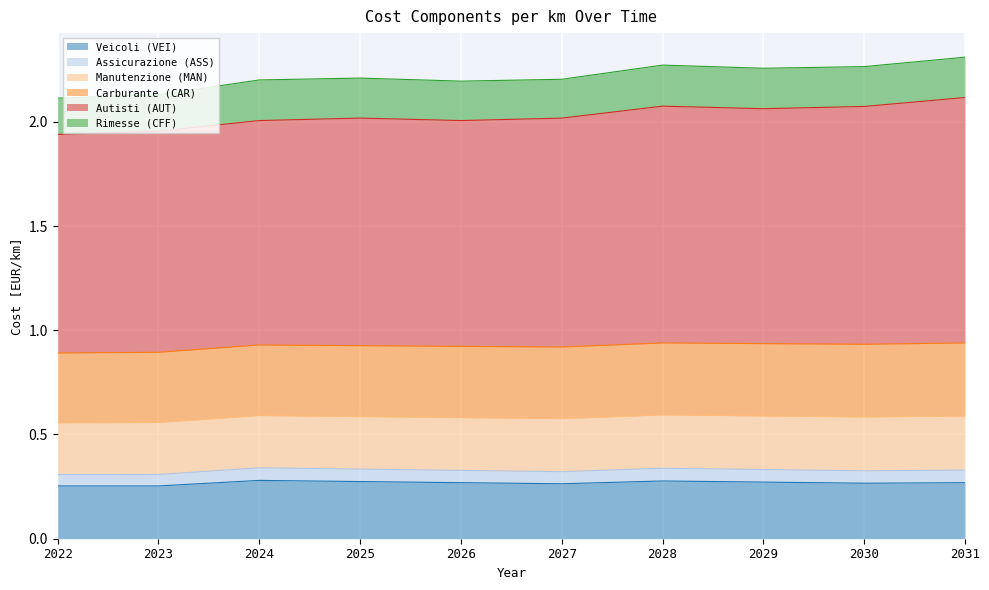

At which label is Autisti (AUT) closest to 2?

2024